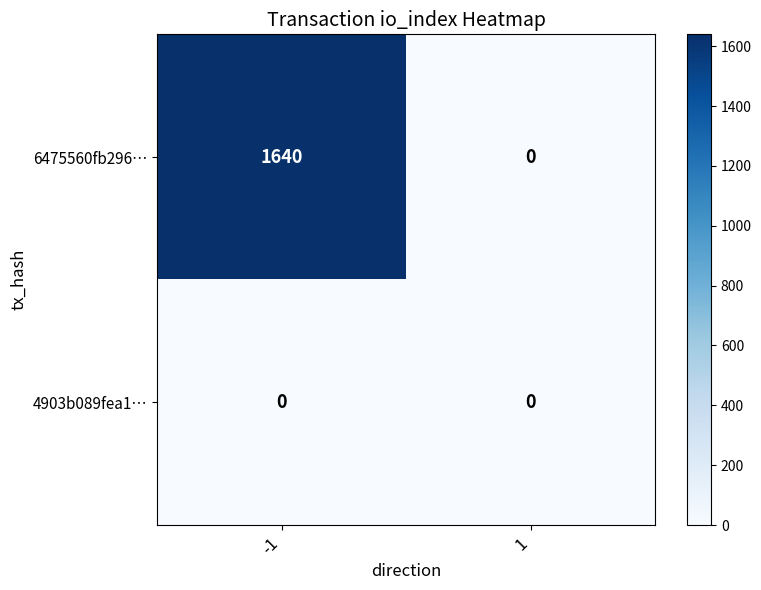

List the series in order of their overall mean, highest first.

6475560fb296…, 4903b089fea1…